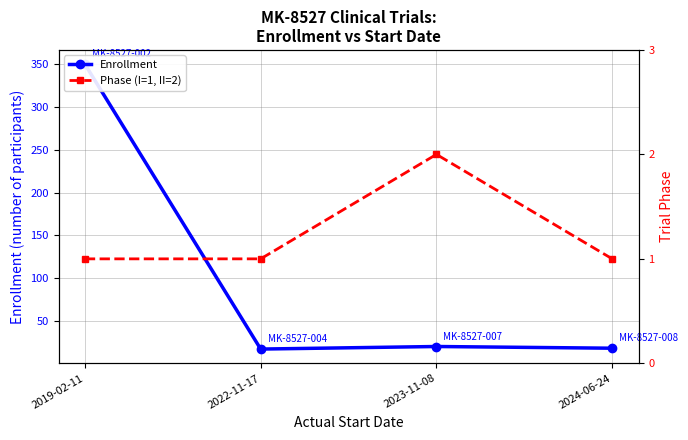

True or false: Enrollment has a value of 30 at 2023-11-08.

False